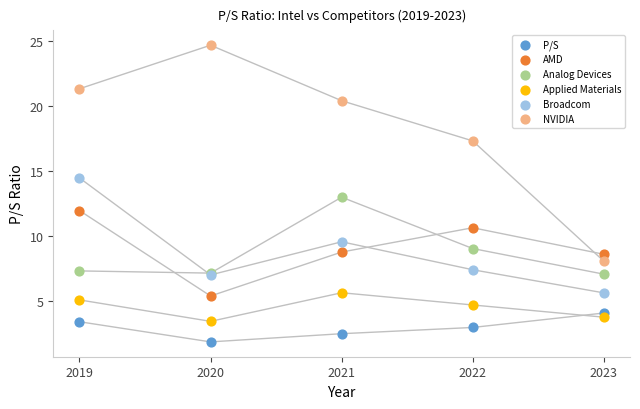

Which series has the widest spread of Y values?

NVIDIA